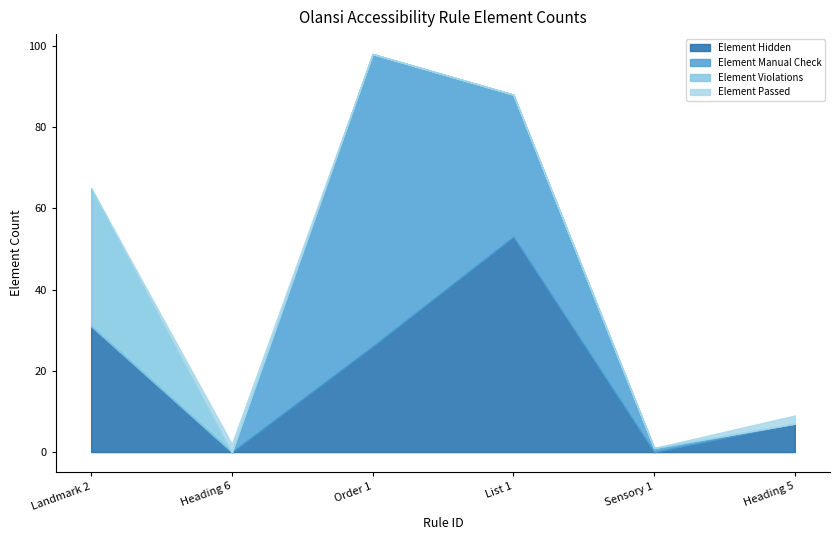

Where is the first local maximum for Element Hidden?

List 1